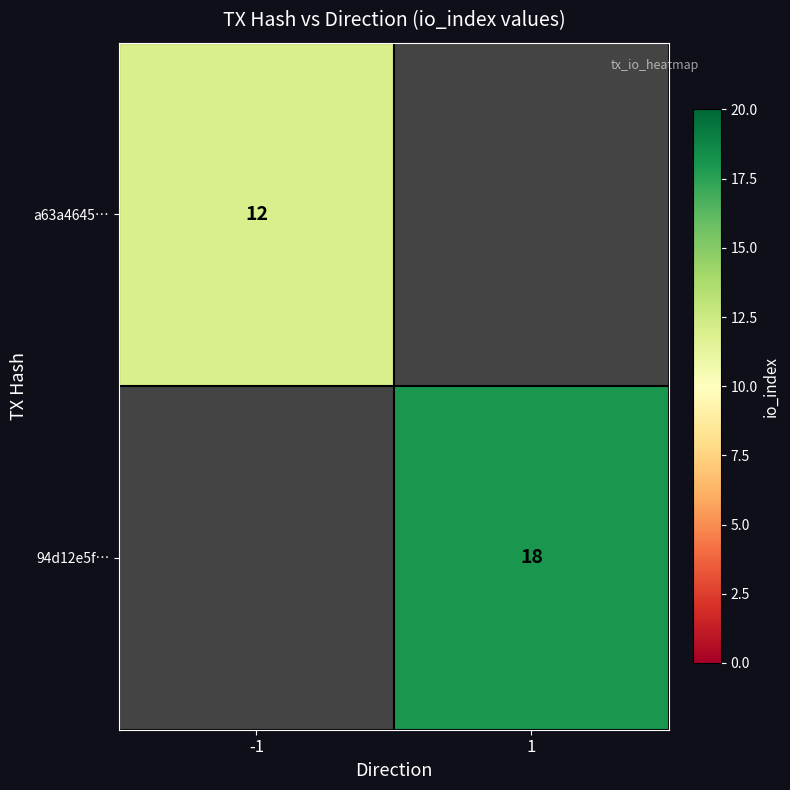

At how many categories does at least one series exceed 13?

1